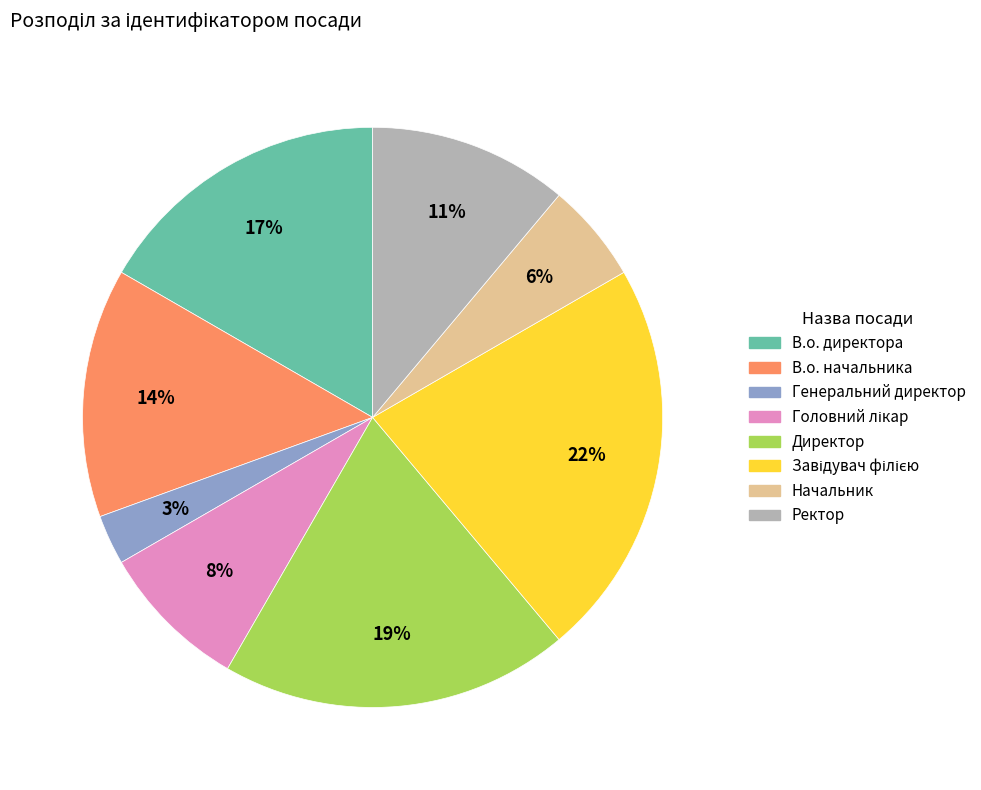

What is the smallest slice in the pie chart?

Генеральний директор